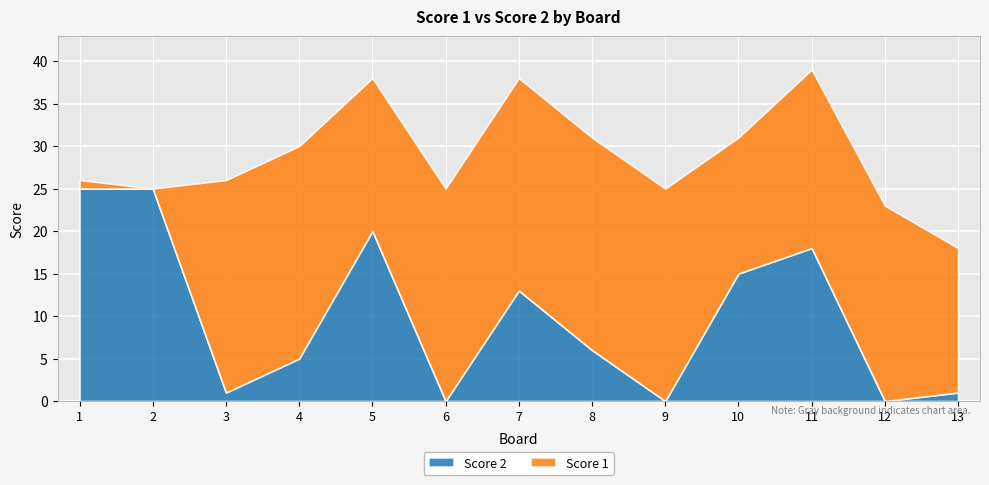

What is the difference between the maximum and second lowest values in the Score 2 series?

25